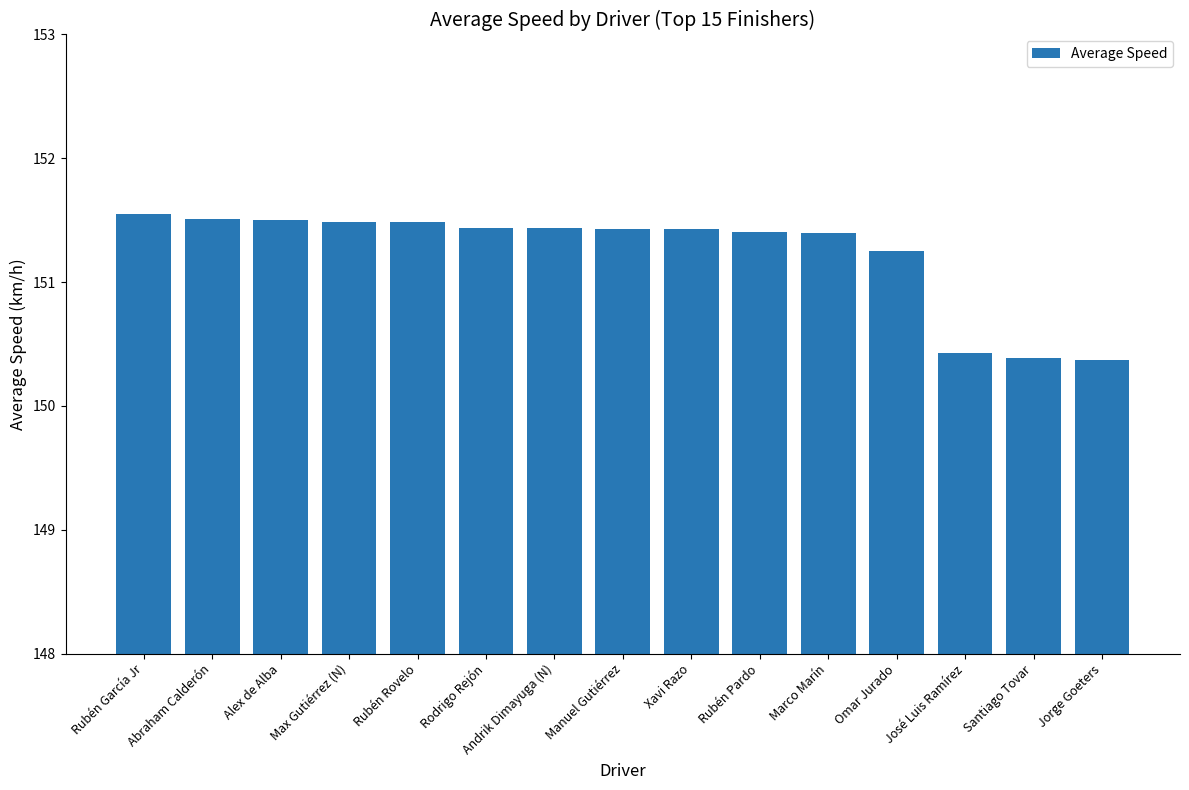

What is the approximate value at Rubén Pardo?

151.4